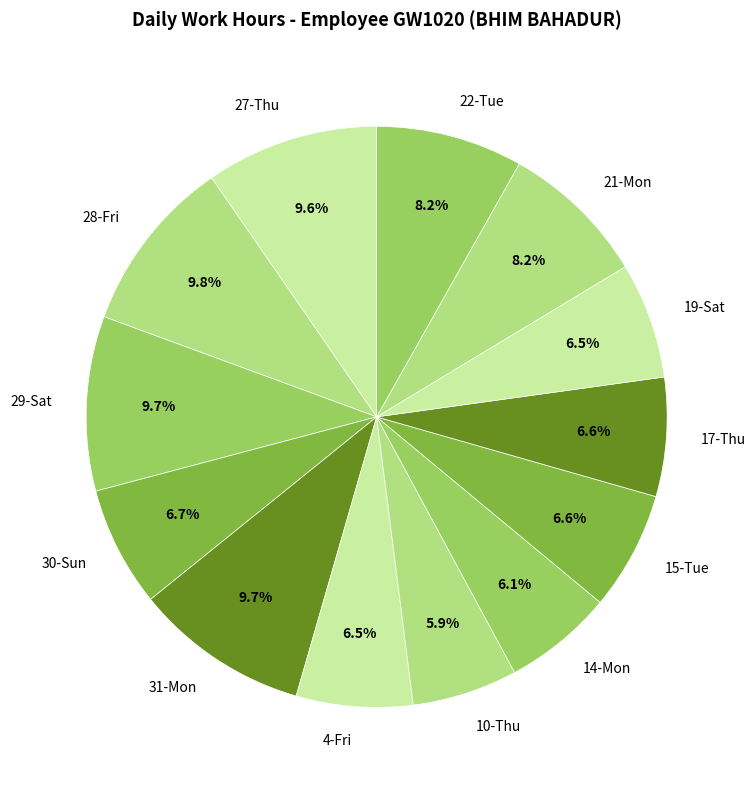

Does 15-Tue account for over 50% of the chart?

No